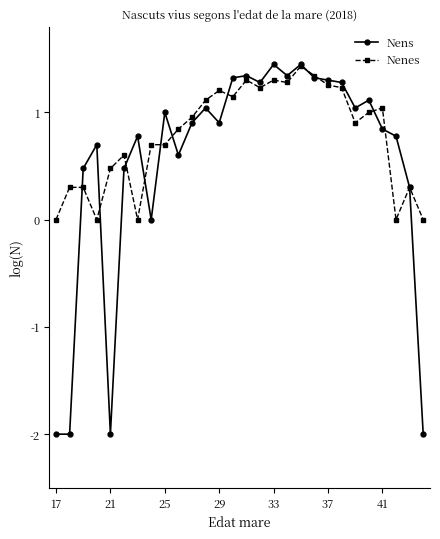

True or false: Nenes has more than 0 points higher than both neighbors.

True